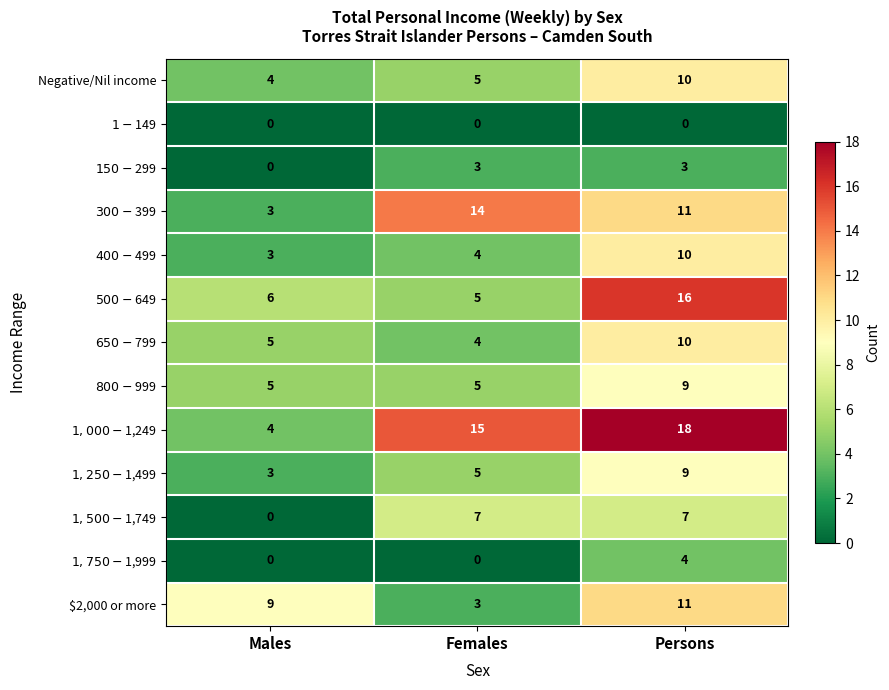

What is the sum of the Negative/Nil income values at Males and Persons?

14